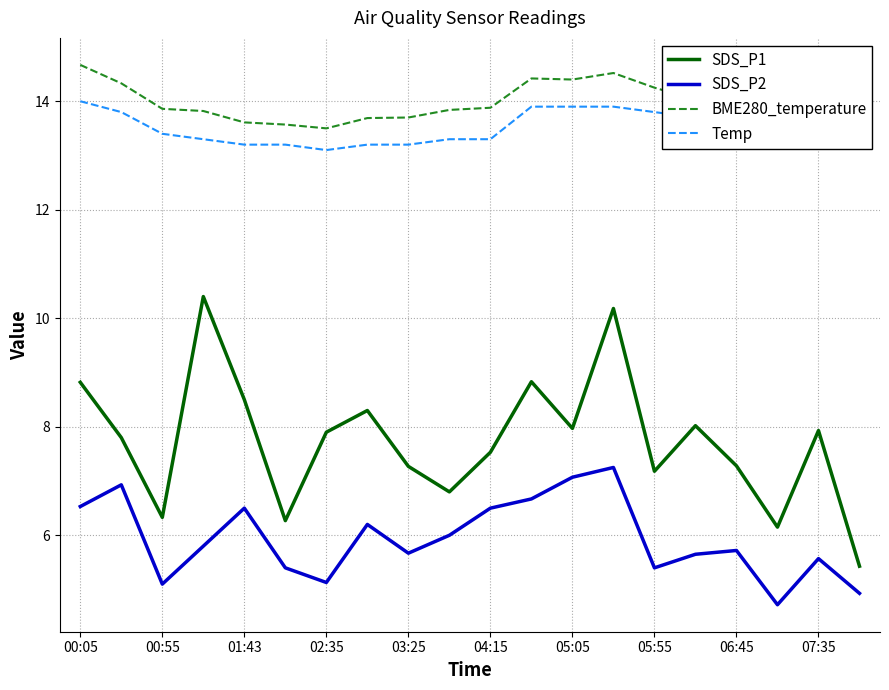

Which series has the widest spread of values?

SDS_P1